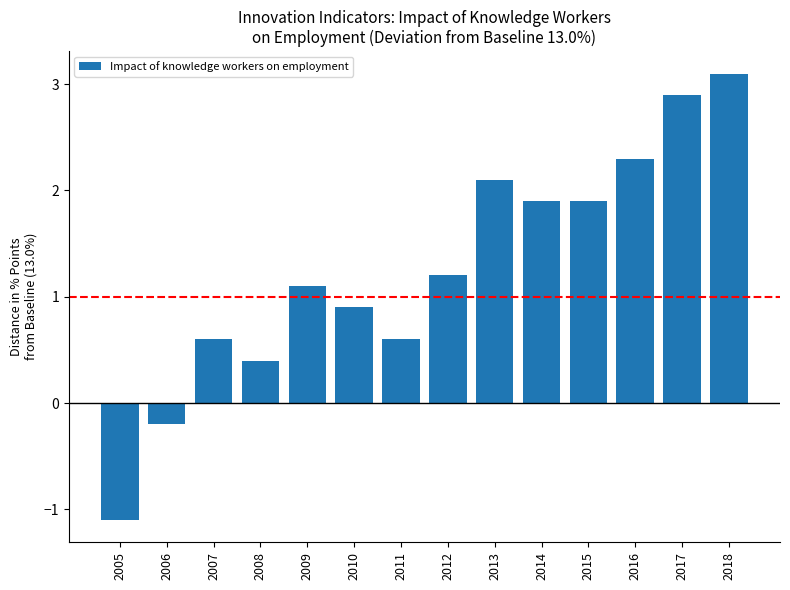

What is the sum of all values?

17.7